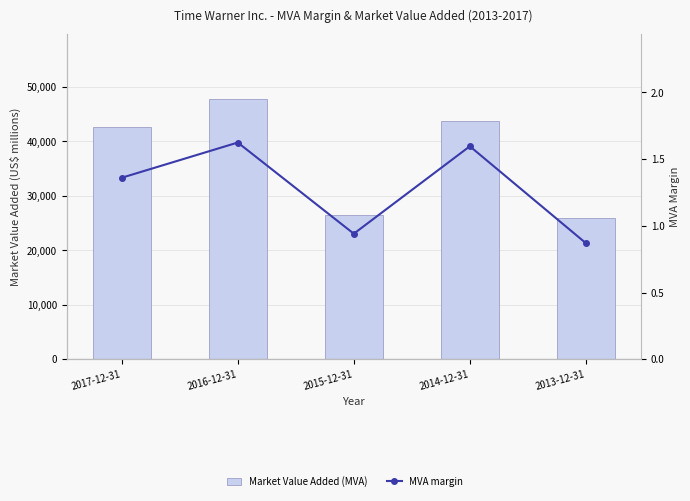

At which category is the sum across all series the highest?

2016-12-31